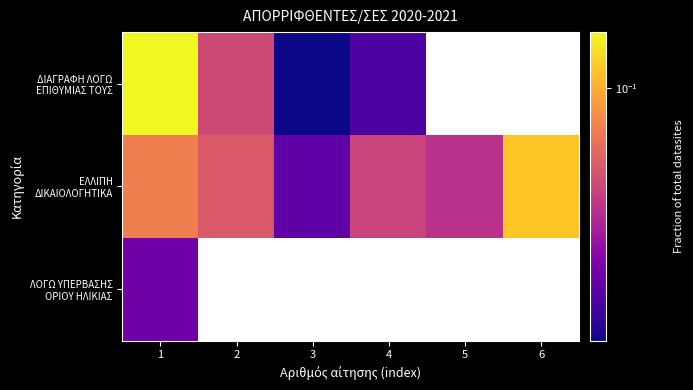

At which category does the chart reach its minimum across all series?

3